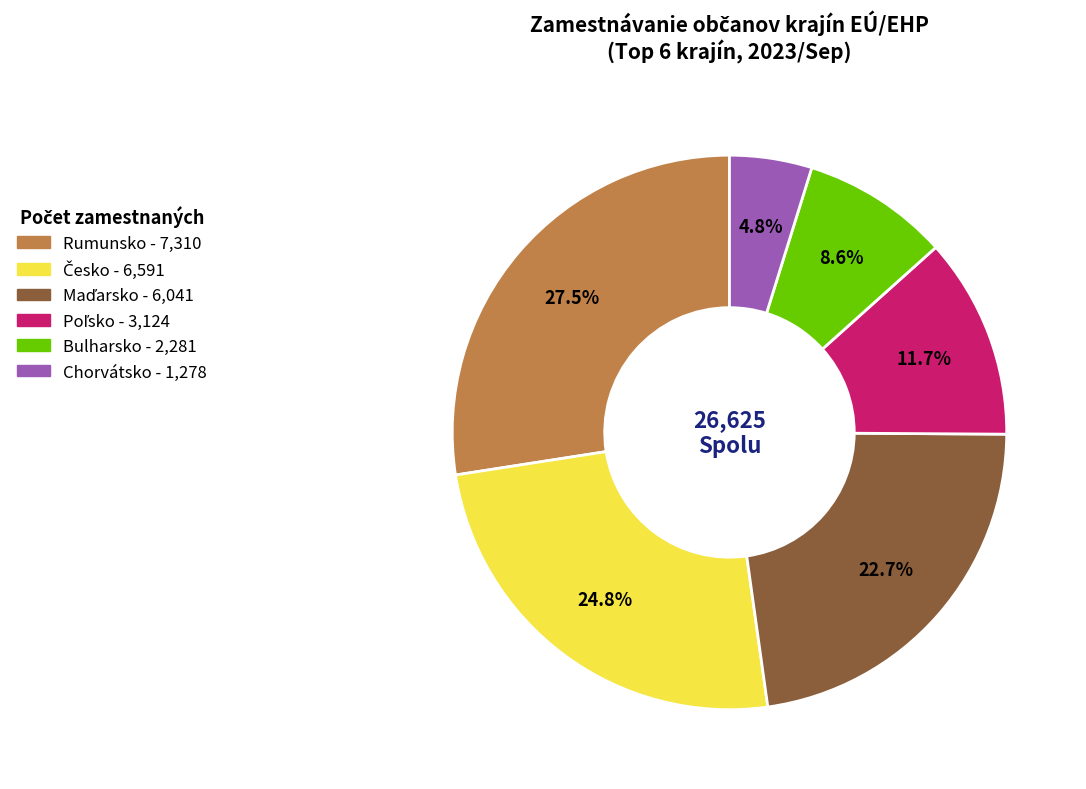

What percentage is NOT represented by Rumunsko?

72.5%